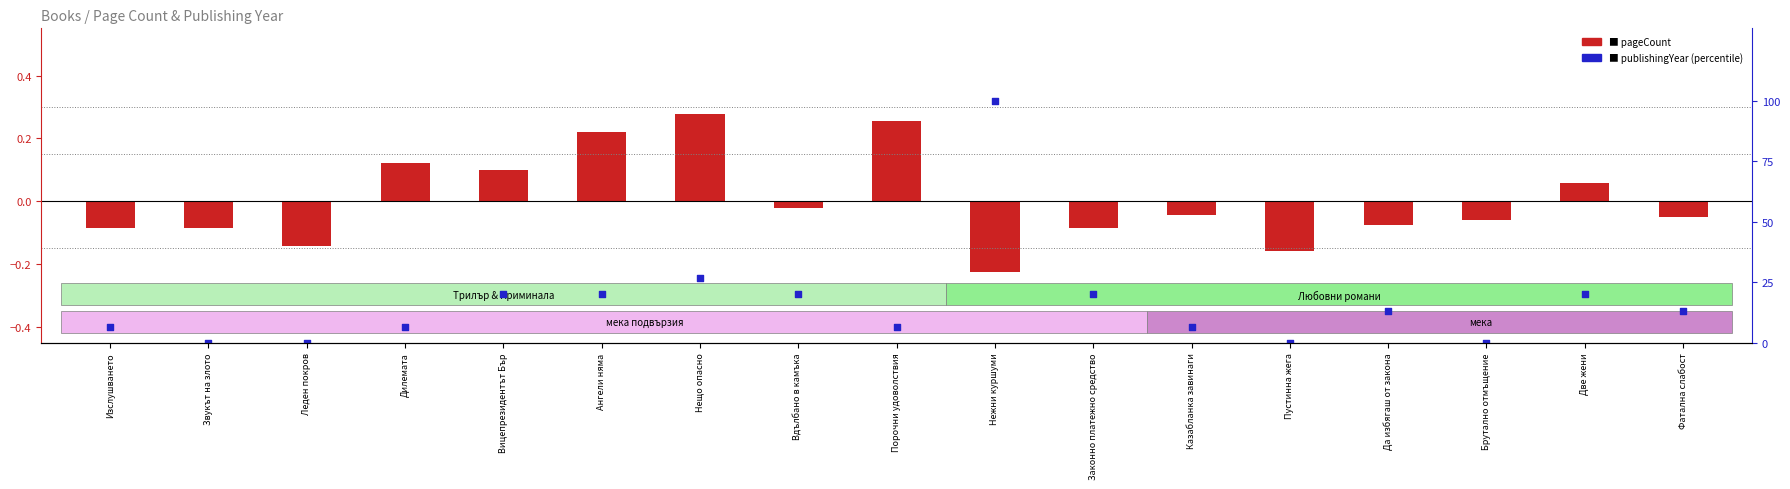

What are all the series names shown in the legend?

pageCount, publishingYear